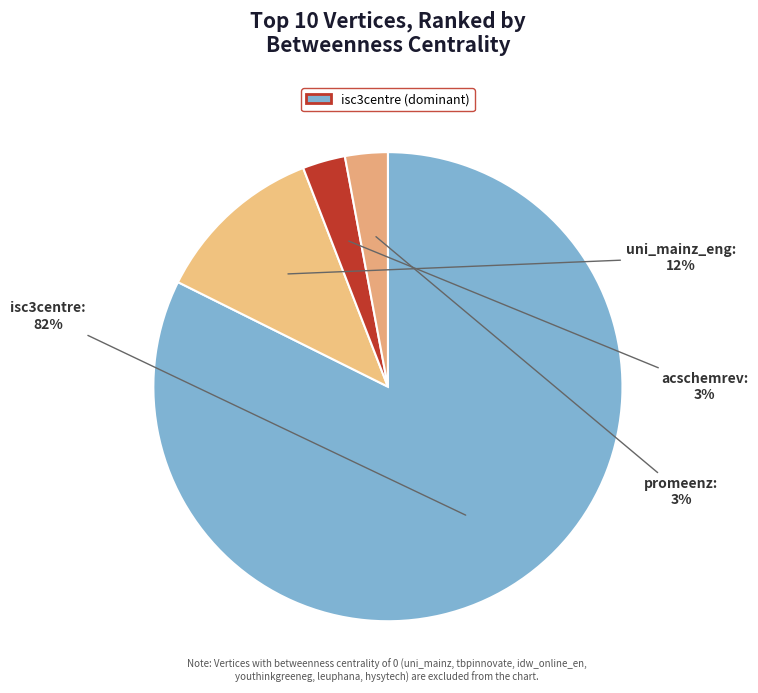

What is the ratio of the value at uni_mainz_eng to the value at acschemrev?

4.0